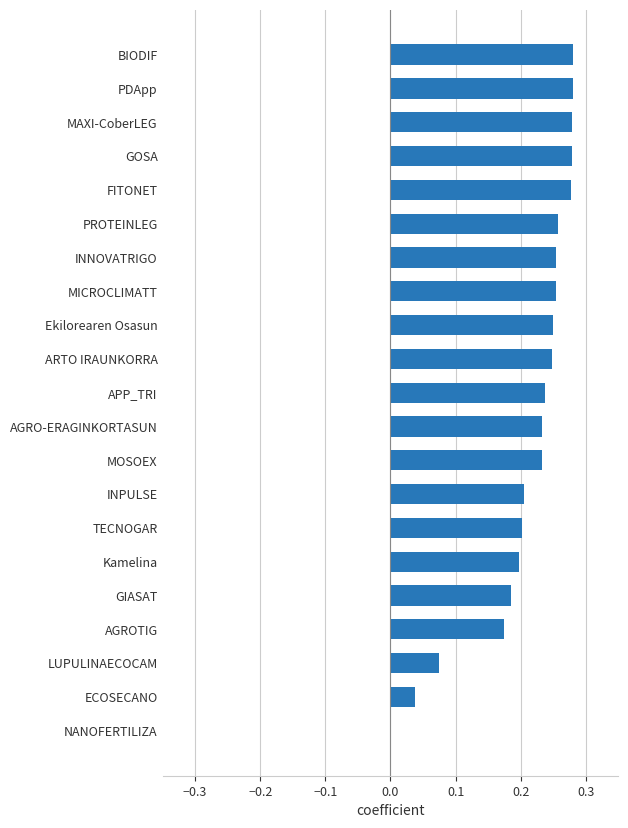

What is the sum of all values?

4.4